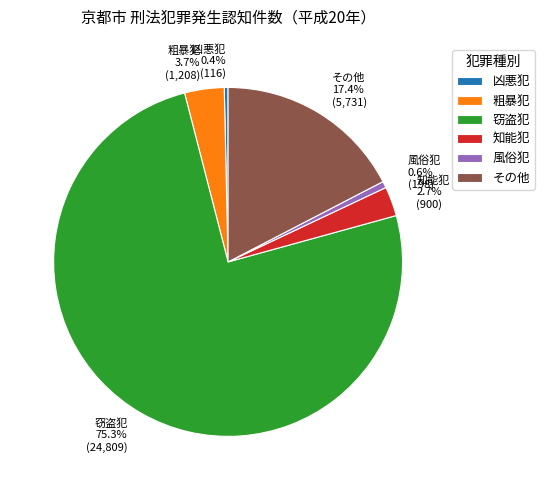

How many segments does this pie chart have?

6